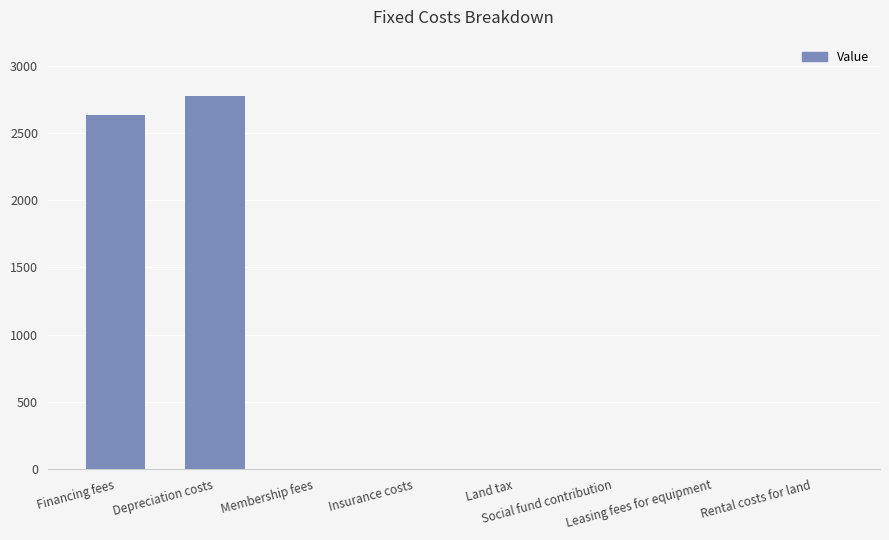

What is the greatest value displayed?

2777.8